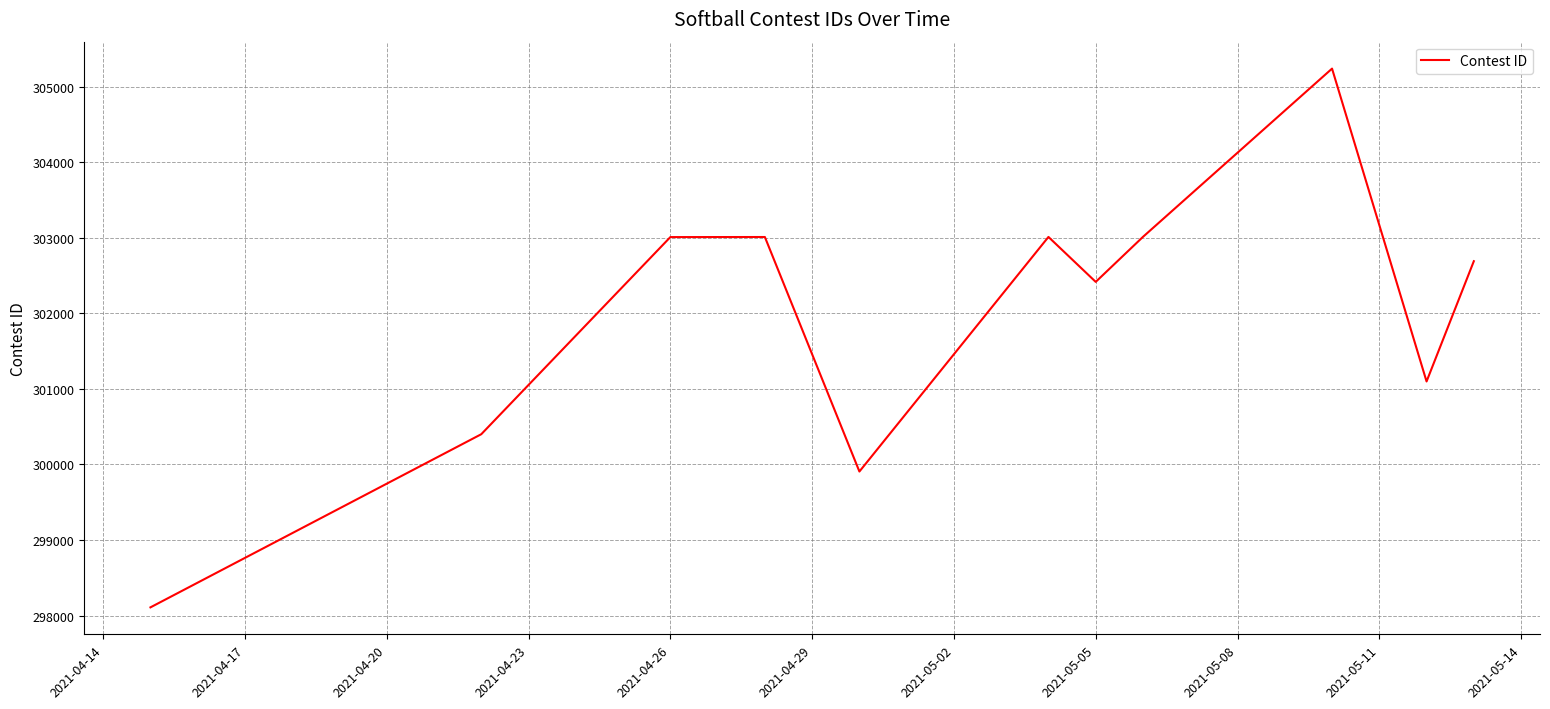

What is the smallest value displayed?

298109